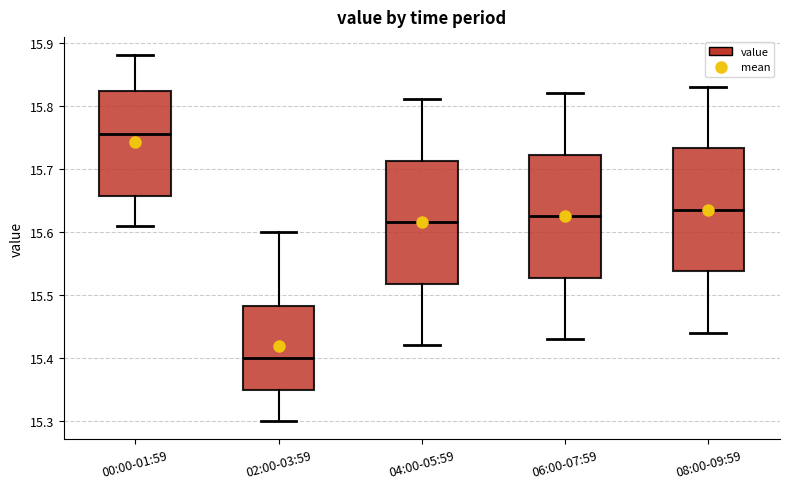

Which box's median line is the highest?

00:00-01:59